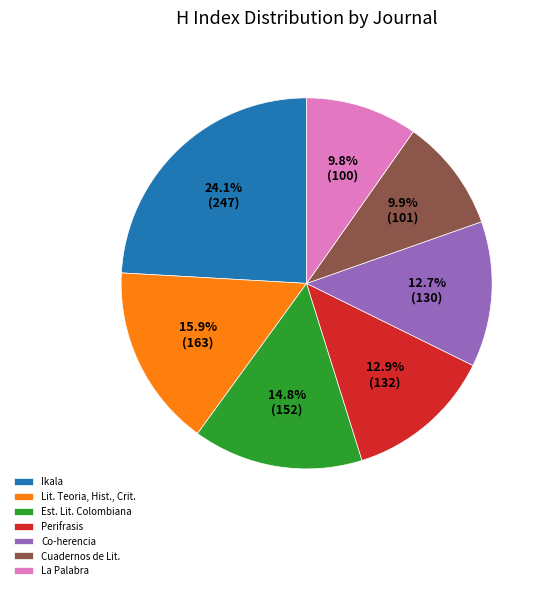

How many segments does this pie chart have?

7